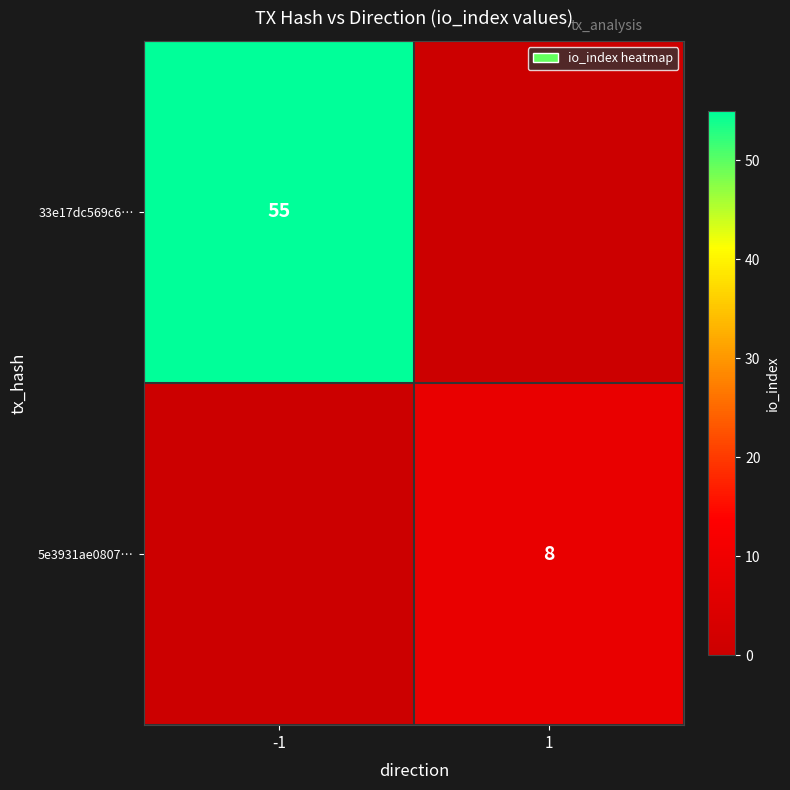

Is it true that 33e17dc569c6… equals 55 at -1?

True